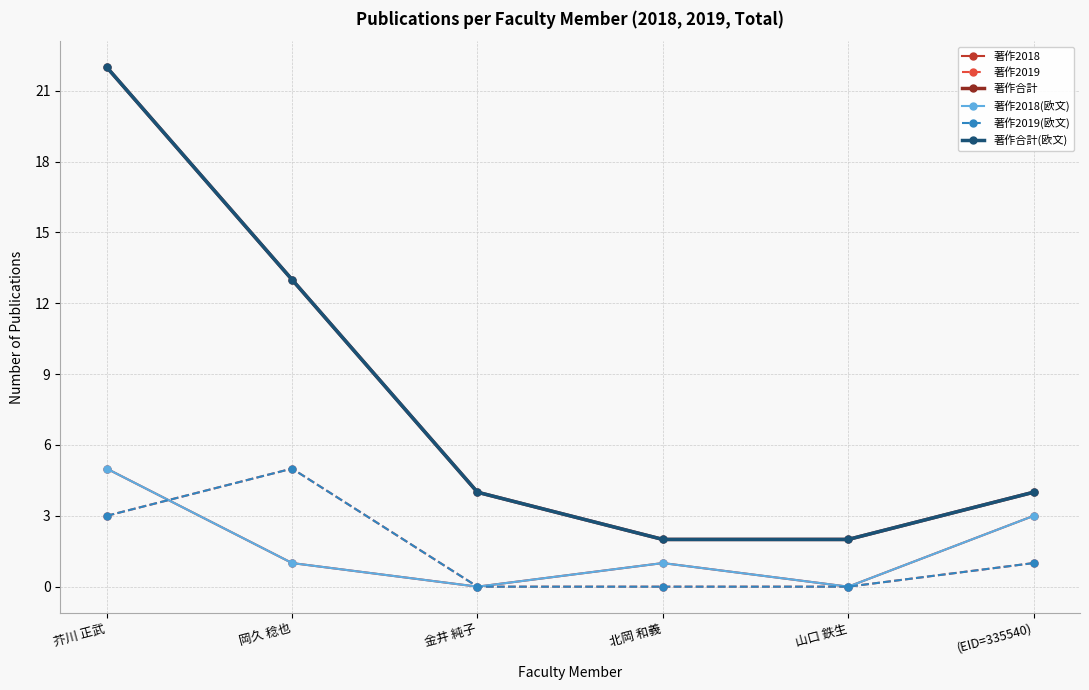

At which label is 著作合計 closest to 12?

岡久 稔也